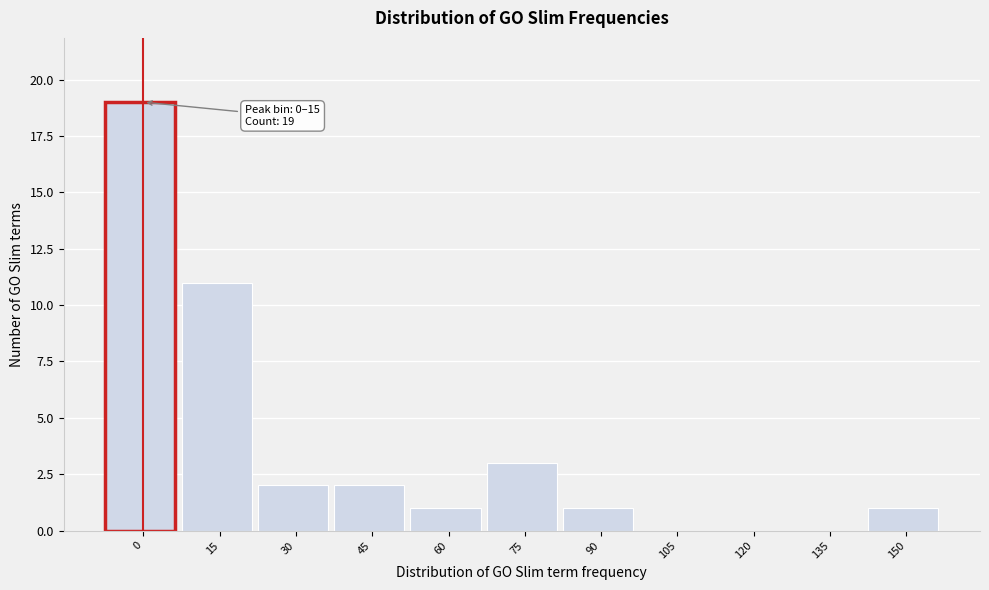

Reading right to left, what are all the values shown in this chart?

150=1	135=0	120=0	105=0	90=1	75=3	60=1	45=2	30=2	15=11	0=19